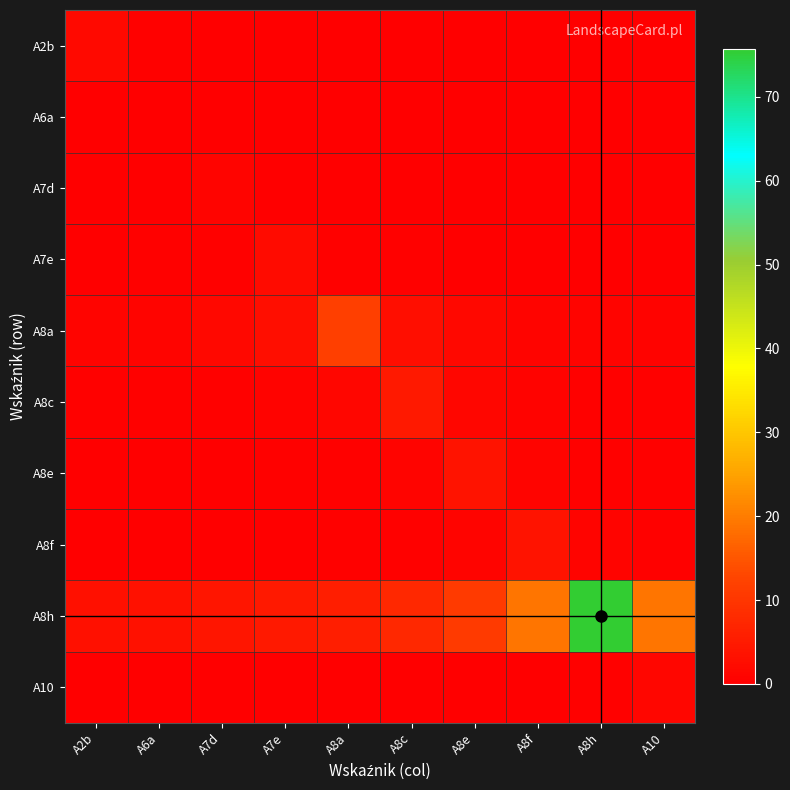

Between A8h and A10, which series saw the biggest shift?

A8h